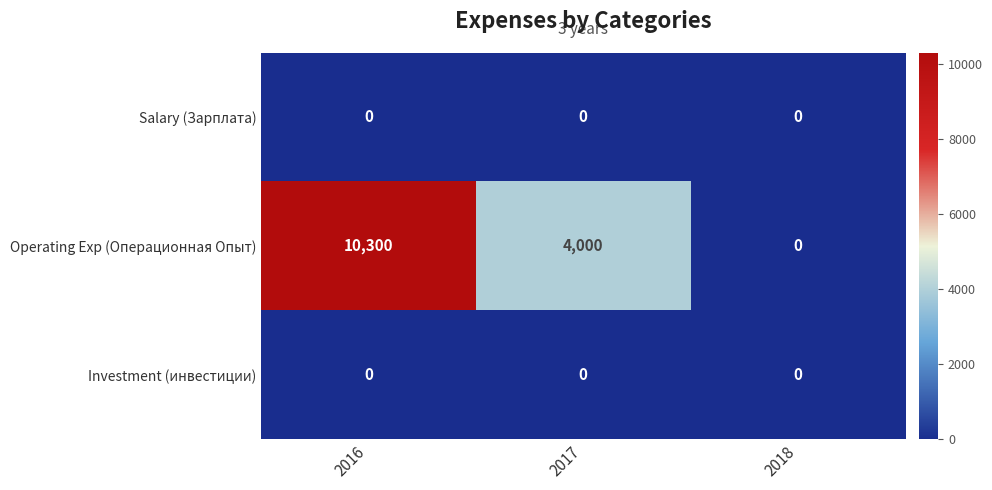

Reading right to left, list all the values displayed in this chart.

Salary (Зарплата): 0	0	0
Operating Exp (Операционная Опыт): 0	4000	10300
Investment (инвестиции): 0	0	0